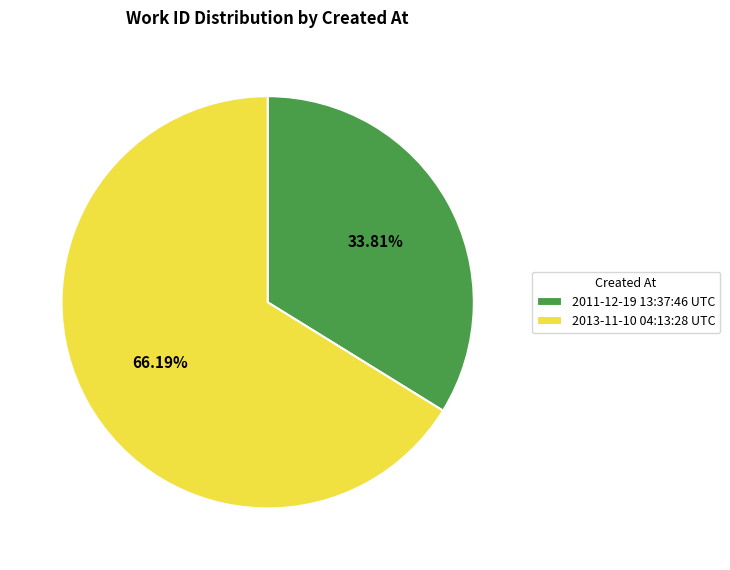

To the nearest percent, what is the difference between the 2011-12-19 13:37:46 UTC and 2013-11-10 04:13:28 UTC slice percentages?

32%